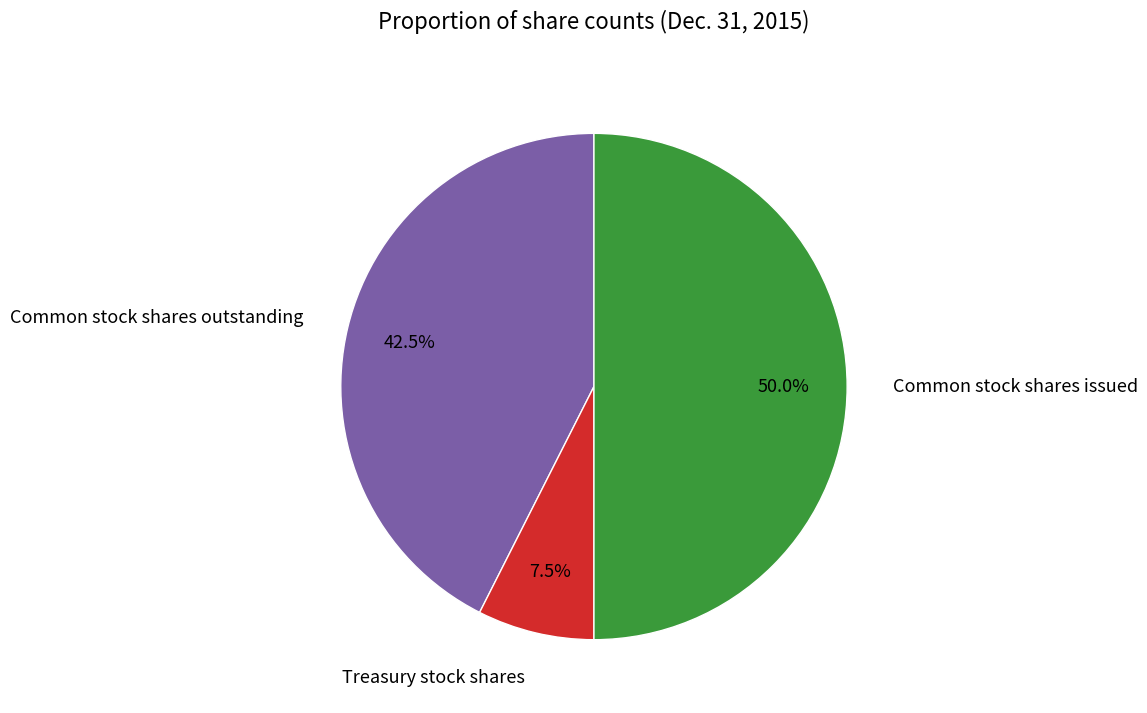

Rank the categories by value from highest to lowest.

Common stock shares issued, Common stock shares outstanding, Treasury stock shares